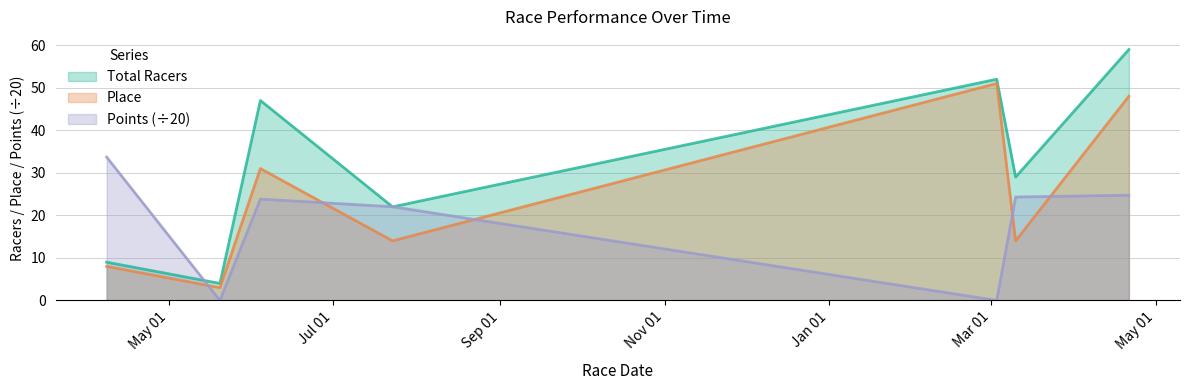

Where is Total Racers nearest to the value 31?

2024-03-10